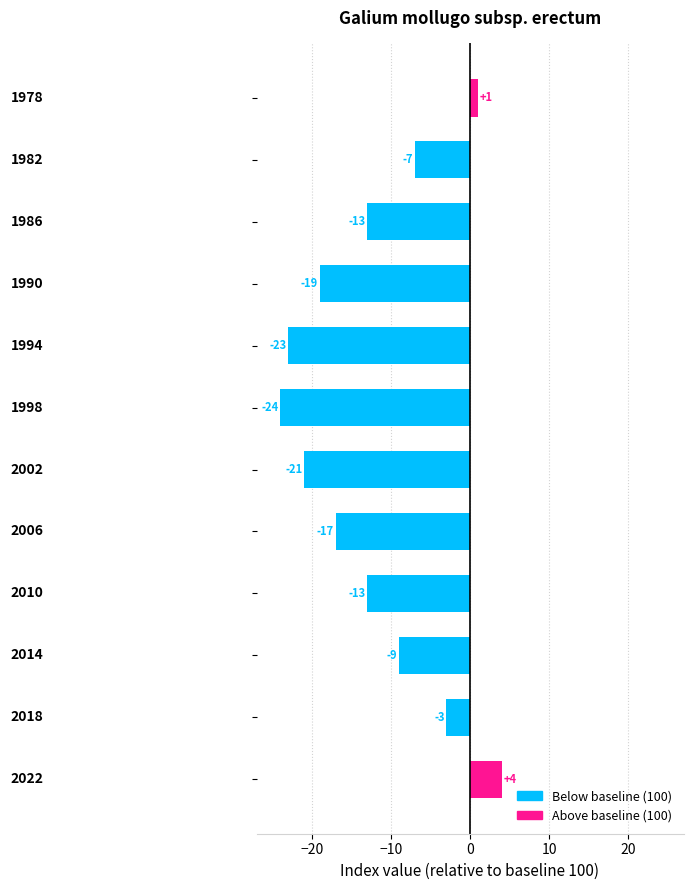

What is the difference between the maximum and minimum values?

28